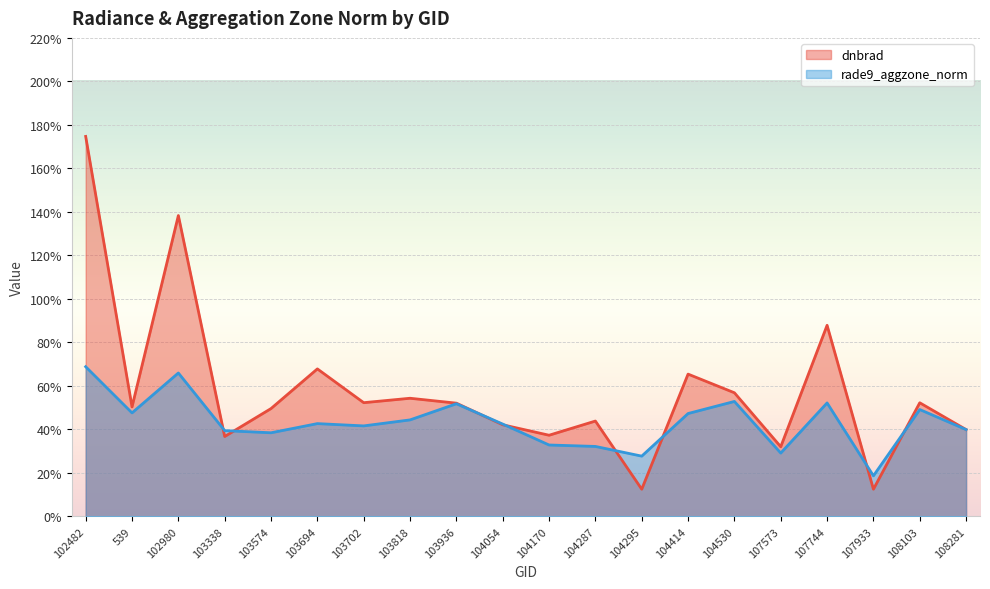

Count the number of data series in this chart.

2